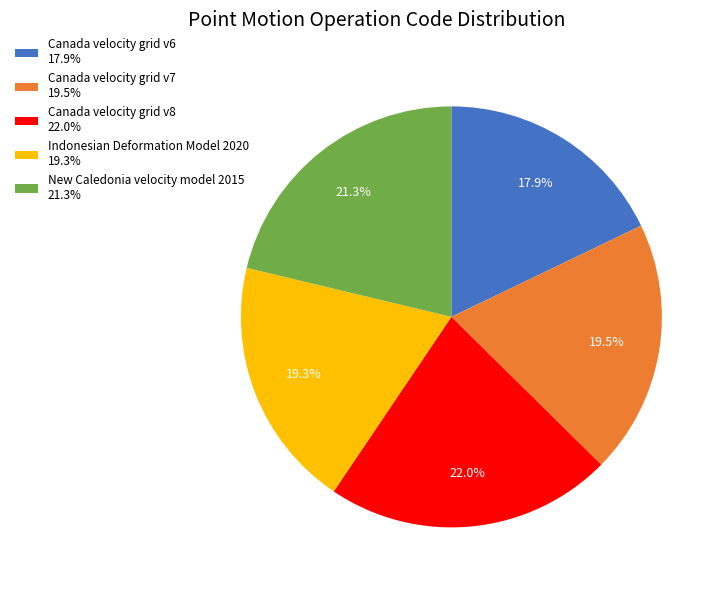

Count the number of slices in the pie.

5